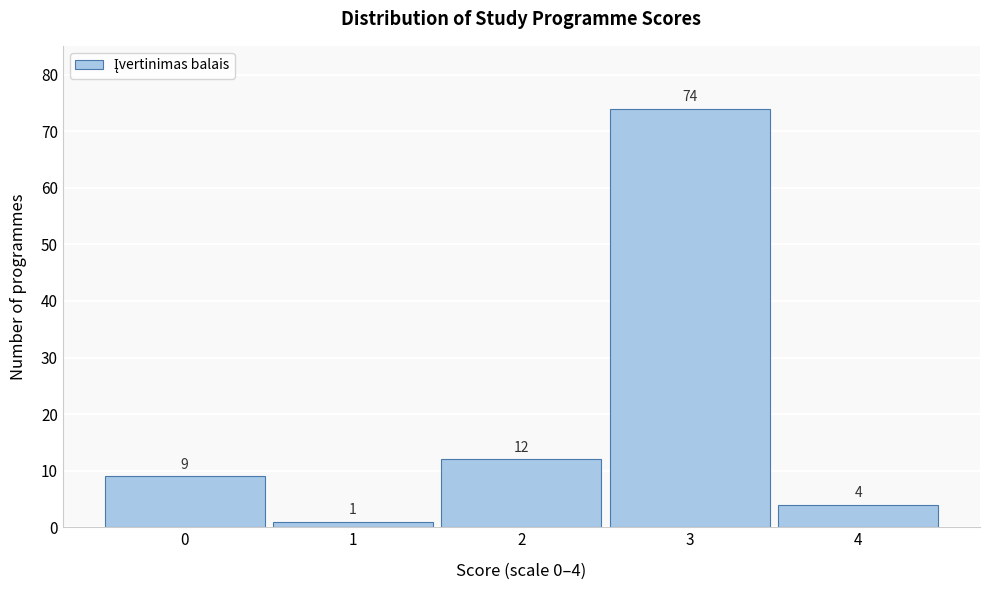

Reading right to left, what are all the values shown in this chart?

4=4	3=74	2=12	1=1	0=9